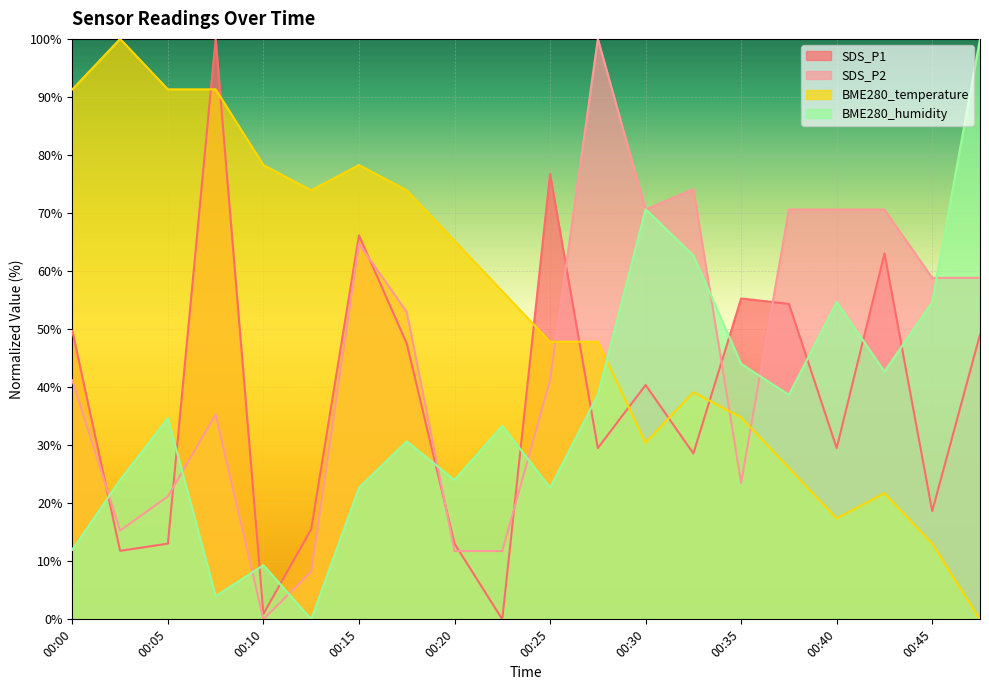

Which has a higher value, 00:15 or 00:27?

00:15